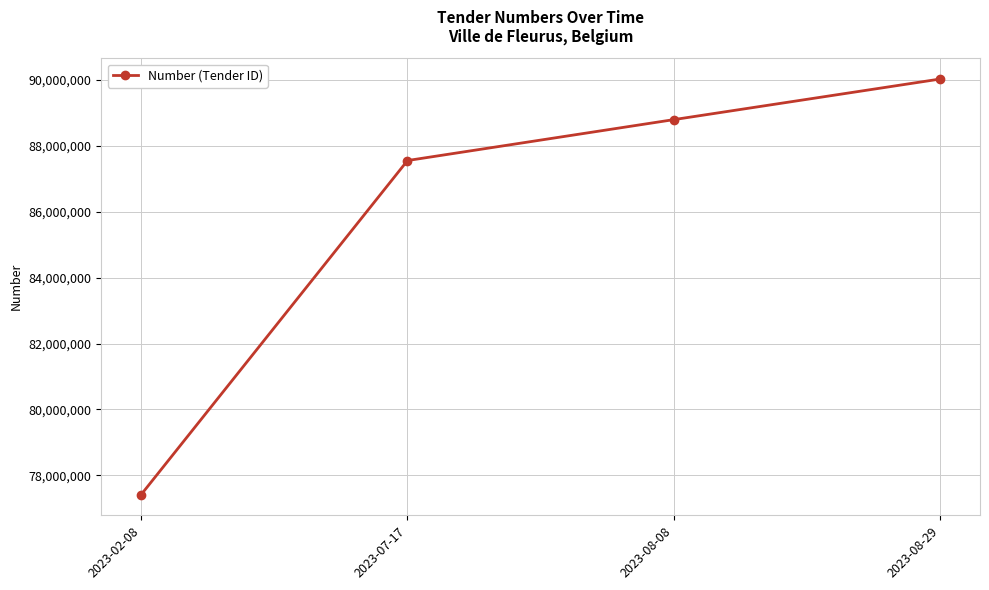

Reading right to left, transcribe all the data shown in this chart.

2023-08-29=90031128	2023-08-08=88798780	2023-07-17=87556572	2023-02-08=77415710